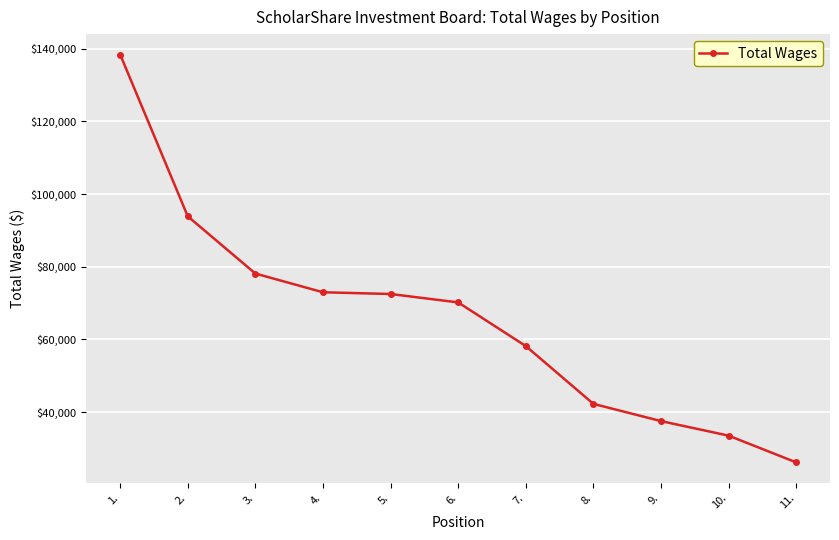

At which category does the chart reach its peak across all series?

1.